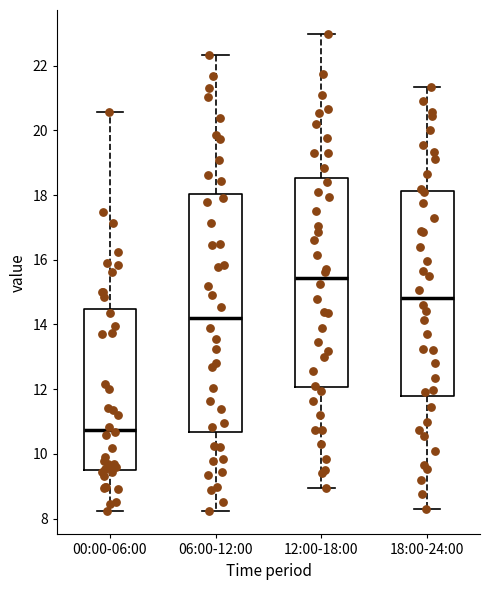

Reading left to right, read every box against the y-axis: the position of its median line, the range the box covers, and the ends of its whiskers. The values are not printed on the chart, so give them approximately, as read against the axis.

00:00-06:00: median 10.8, box 9.6 to 14.4, whiskers 8.2 to 20.6
06:00-12:00: median 14.2, box 10.6 to 18.0, whiskers 8.2 to 22.4
12:00-18:00: median 15.4, box 12.0 to 18.6, whiskers 9.0 to 23.0
18:00-24:00: median 14.8, box 11.8 to 18.2, whiskers 8.4 to 21.4